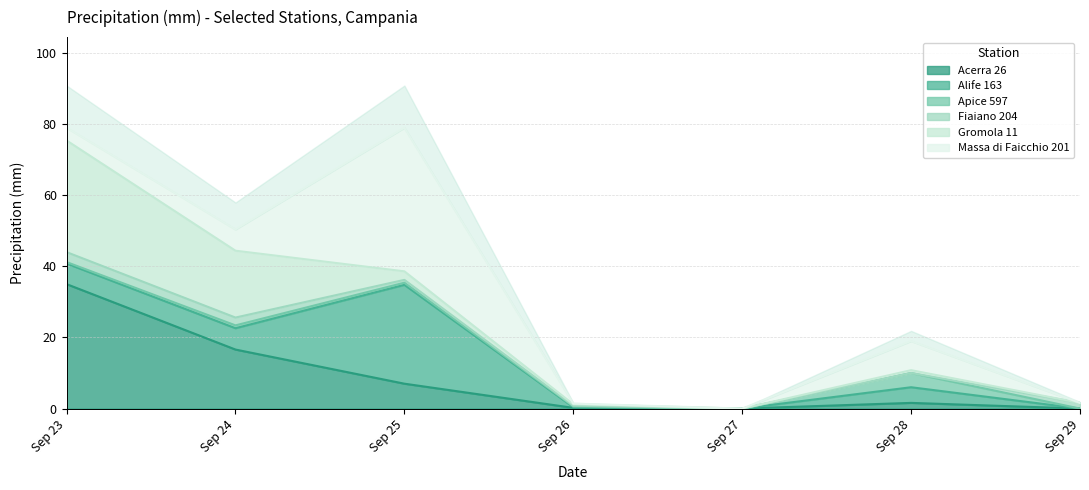

What are all the series names shown in the legend?

Acerra 26, Alife 163, Apice 597, Fiaiano 204, Gromola 11, Massa di Faicchio 201